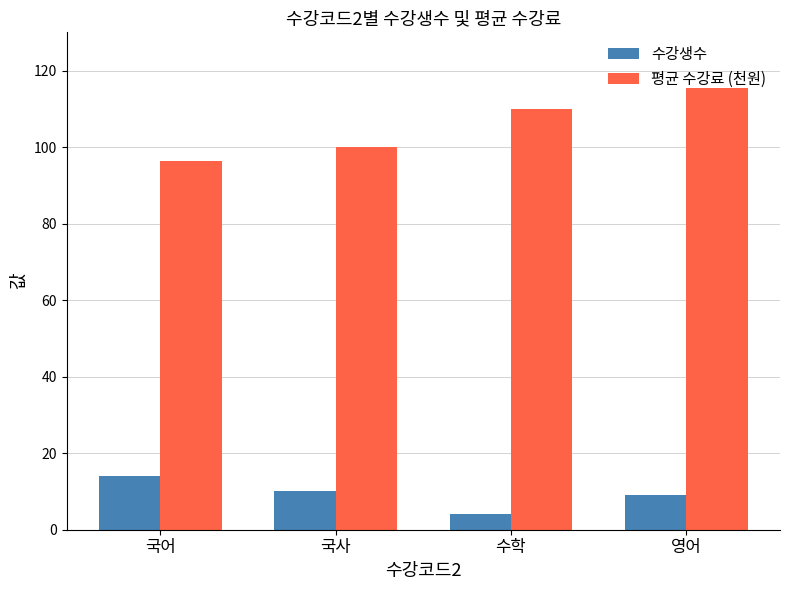

The value of 수강생수 at 수학 is 4.0. True or false?

True